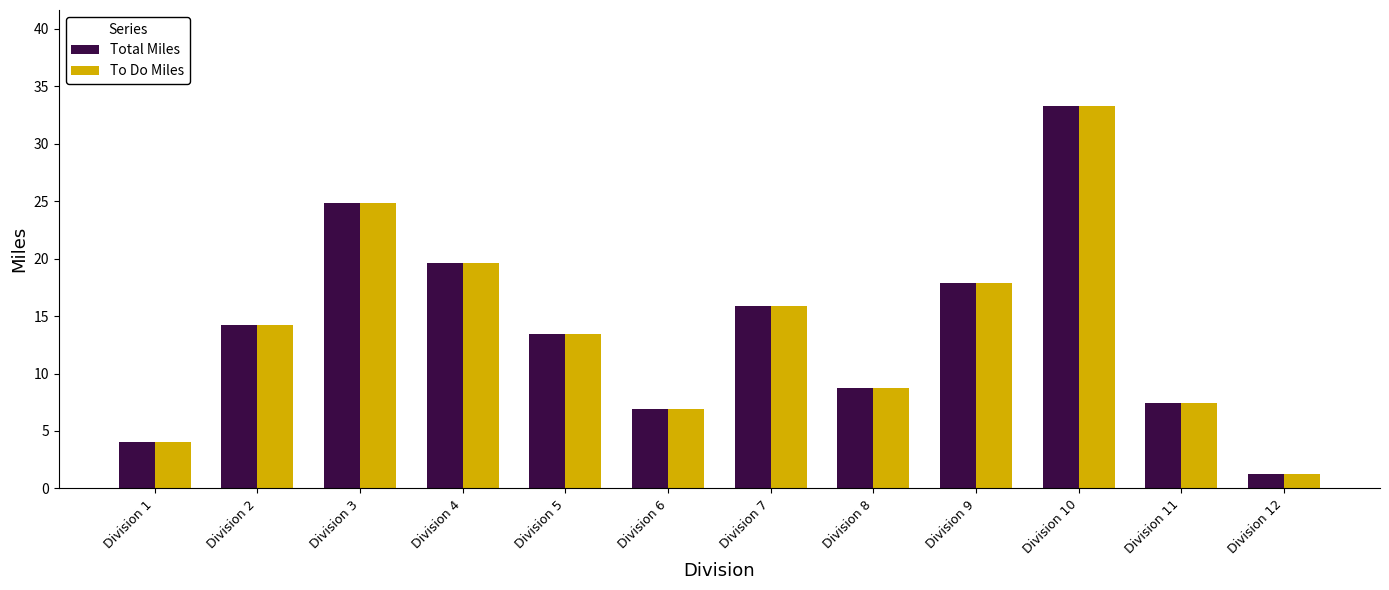

How many series are shown in this chart?

2